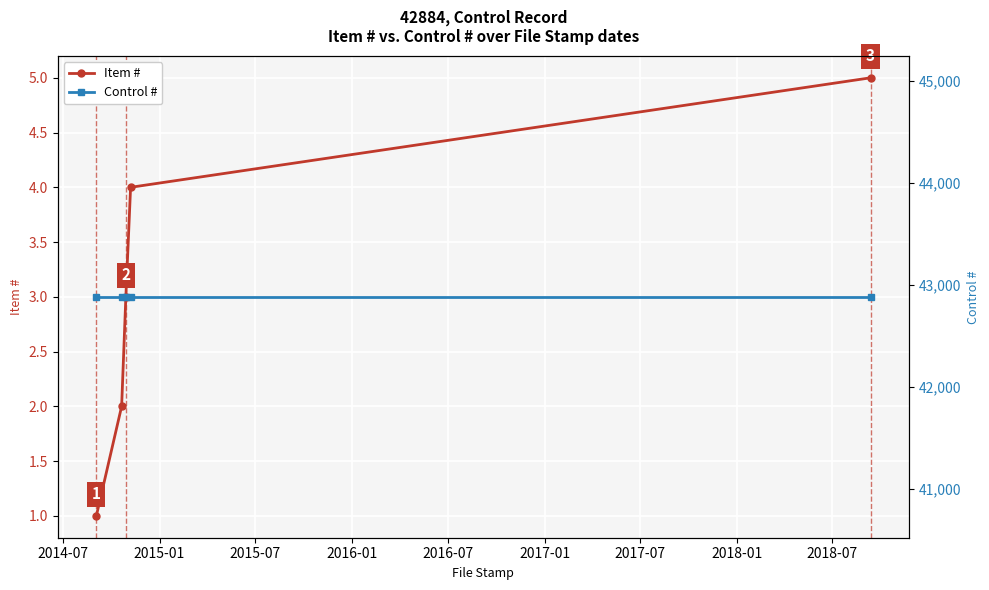

True or false: Item # has more than 0 points higher than both neighbors.

False